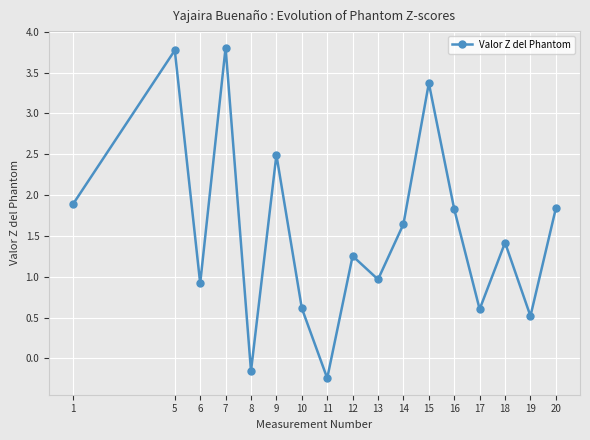

Does the chart display data point markers on the line(s)?

Yes